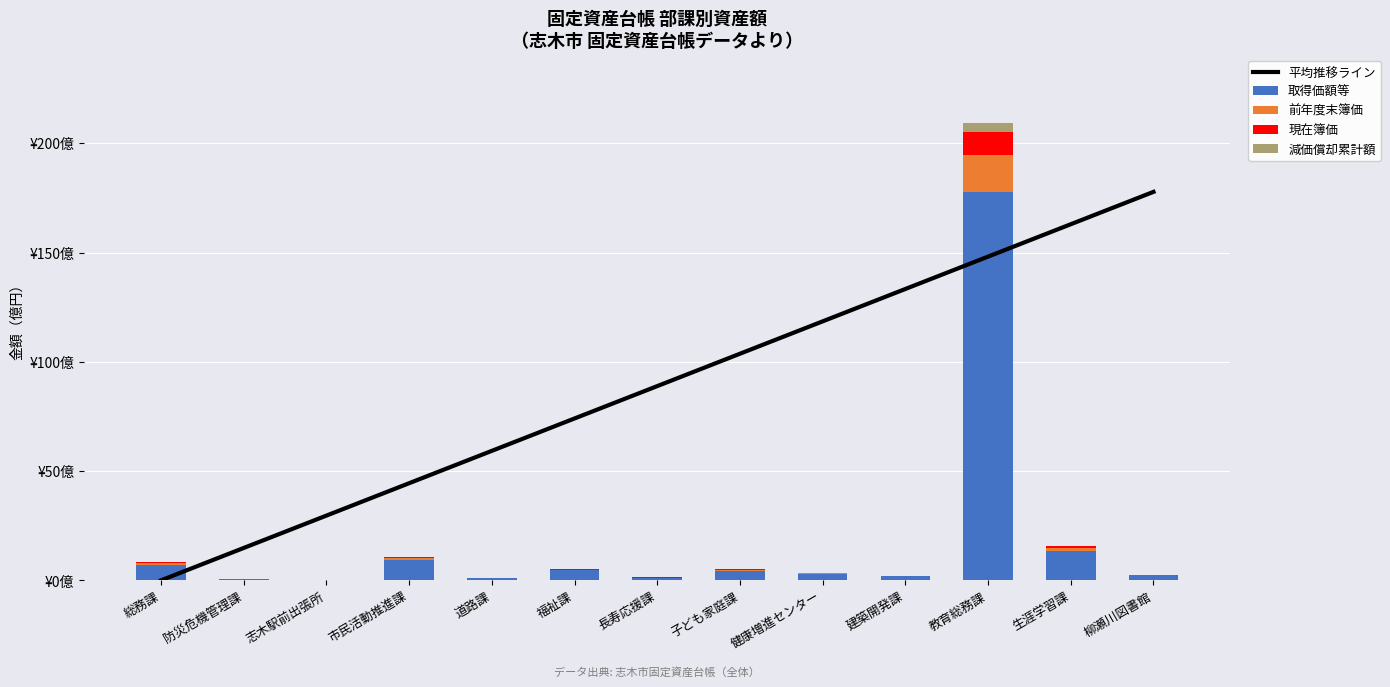

Reading left to right, transcribe all the data shown in this chart.

平均推移ライン: 総務課=0.0	防災危機管理課=14.8	志木駅前出張所=29.7	市民活動推進課=44.5	道路課=59.3	福祉課=74.1	長寿応援課=88.9	子ども家庭課=103.7	健康増進センター=118.5	建築開発課=133.3	教育総務課=148.1	生涯学習課=162.9	柳瀬川図書館=177.8
取得価額等: 総務課=7.3	防災危機管理課=0.6	志木駅前出張所=0.0	市民活動推進課=9.3	道路課=1.1	福祉課=4.5	長寿応援課=1.2	子ども家庭課=4.3	健康増進センター=2.9	建築開発課=1.8	教育総務課=177.8	生涯学習課=13.5	柳瀬川図書館=2.2
前年度末簿価: 総務課=0.7	防災危機管理課=0.1	志木駅前出張所=0.0	市民活動推進課=0.9	道路課=0.1	福祉課=0.4	長寿応援課=0.1	子ども家庭課=0.4	健康増進センター=0.3	建築開発課=0.2	教育総務課=16.7	生涯学習課=1.3	柳瀬川図書館=0.2
現在簿価: 総務課=0.4	防災危機管理課=0.0	志木駅前出張所=0.0	市民活動推進課=0.5	道路課=0.1	福祉課=0.3	長寿応援課=0.1	子ども家庭課=0.3	健康増進センター=0.2	建築開発課=0.1	教育総務課=10.5	生涯学習課=0.8	柳瀬川図書館=0.1
減価償却累計額: 総務課=0.2	防災危機管理課=0.0	志木駅前出張所=0.0	市民活動推進課=0.2	道路課=0.0	福祉課=0.1	長寿応援課=0.0	子ども家庭課=0.1	健康増進センター=0.1	建築開発課=0.0	教育総務課=4.2	生涯学習課=0.3	柳瀬川図書館=0.1